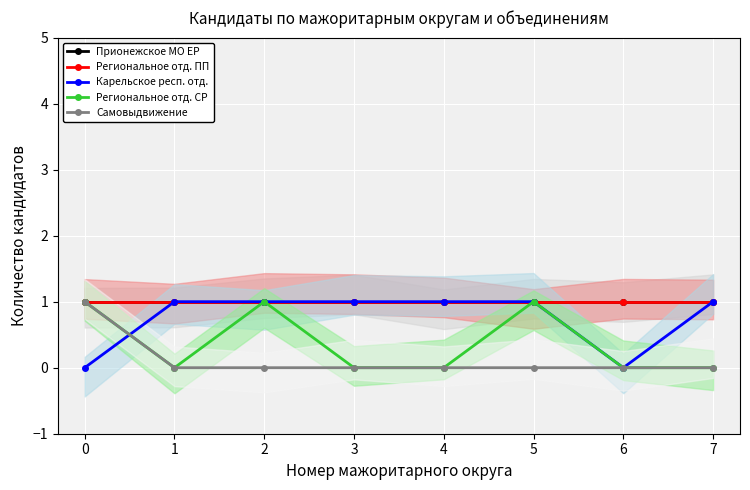

True or false: Карельское респ. отд. and Самовыдвижение intersect in this chart.

True